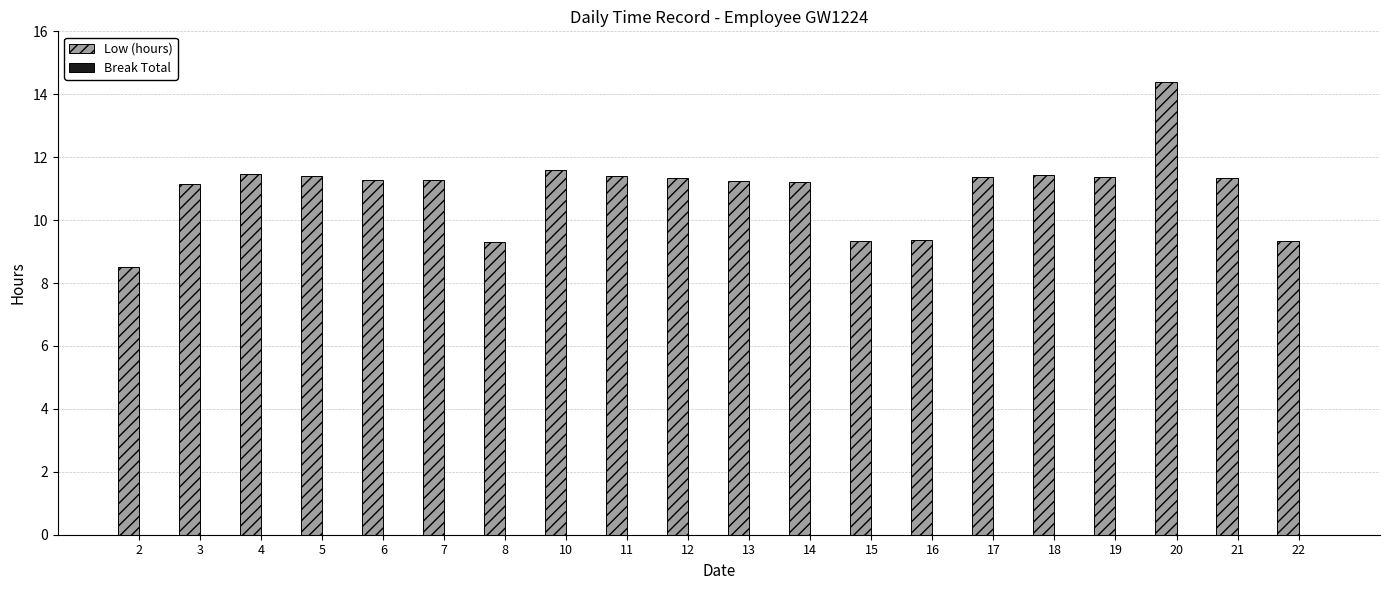

What is the value of the 3rd bar from the left?

11.5